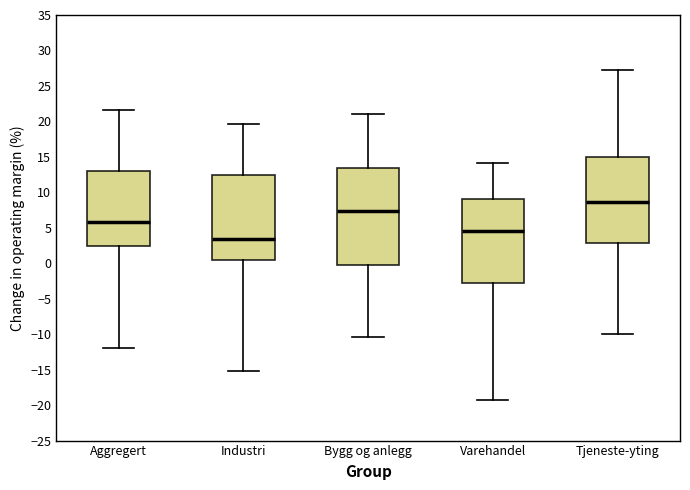

Which box has the highest median line?

Tjeneste-yting